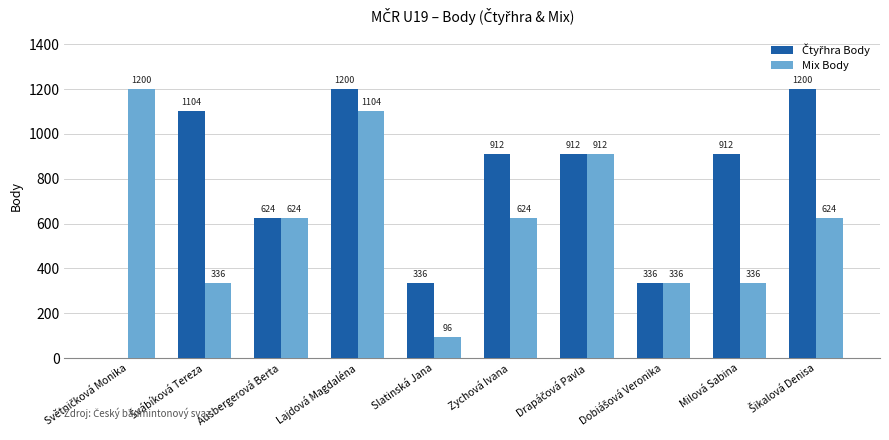

Between Lajdová Magdaléna and Zychová Ivana, which series saw the biggest shift?

Mix Body